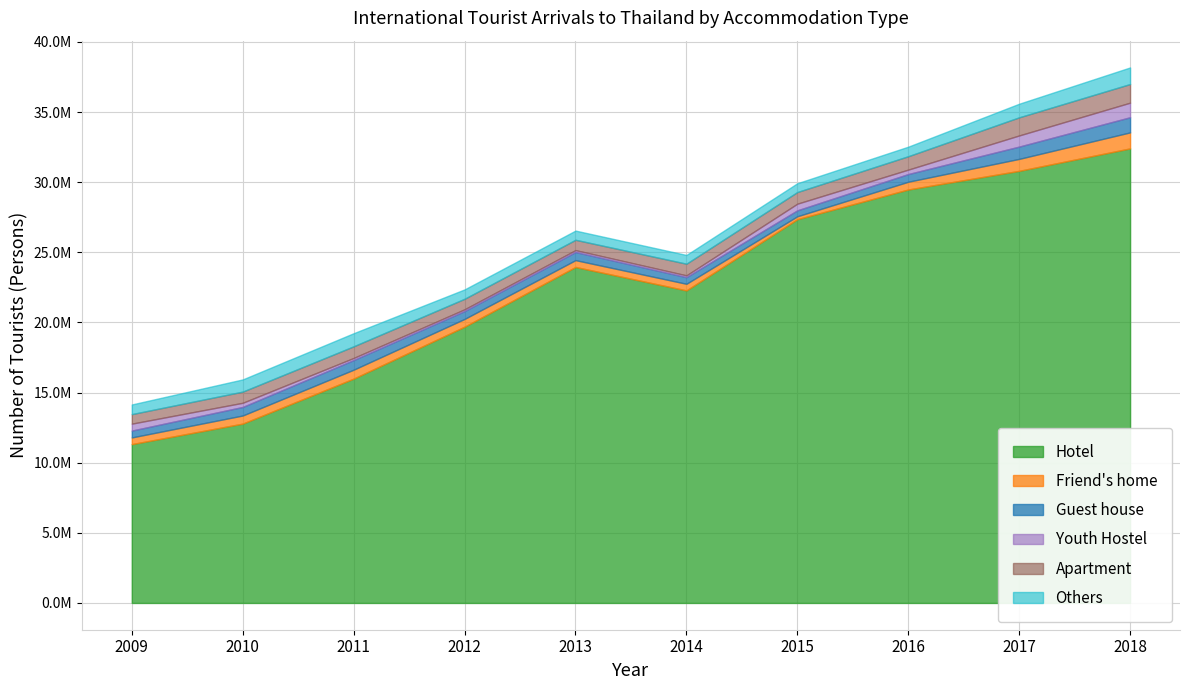

The value of Friend's home at 2014 is 472672. True or false?

True